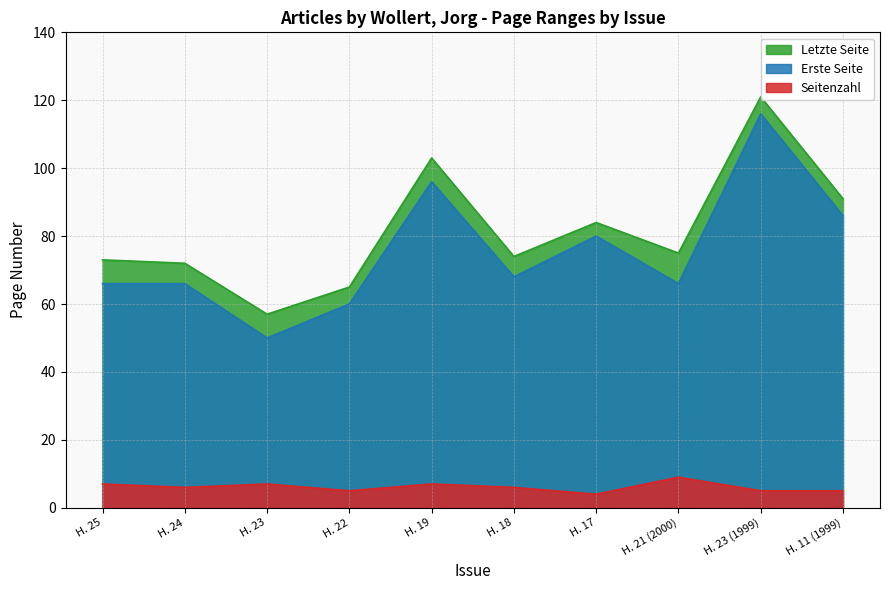

How many distinct data groups are displayed?

3